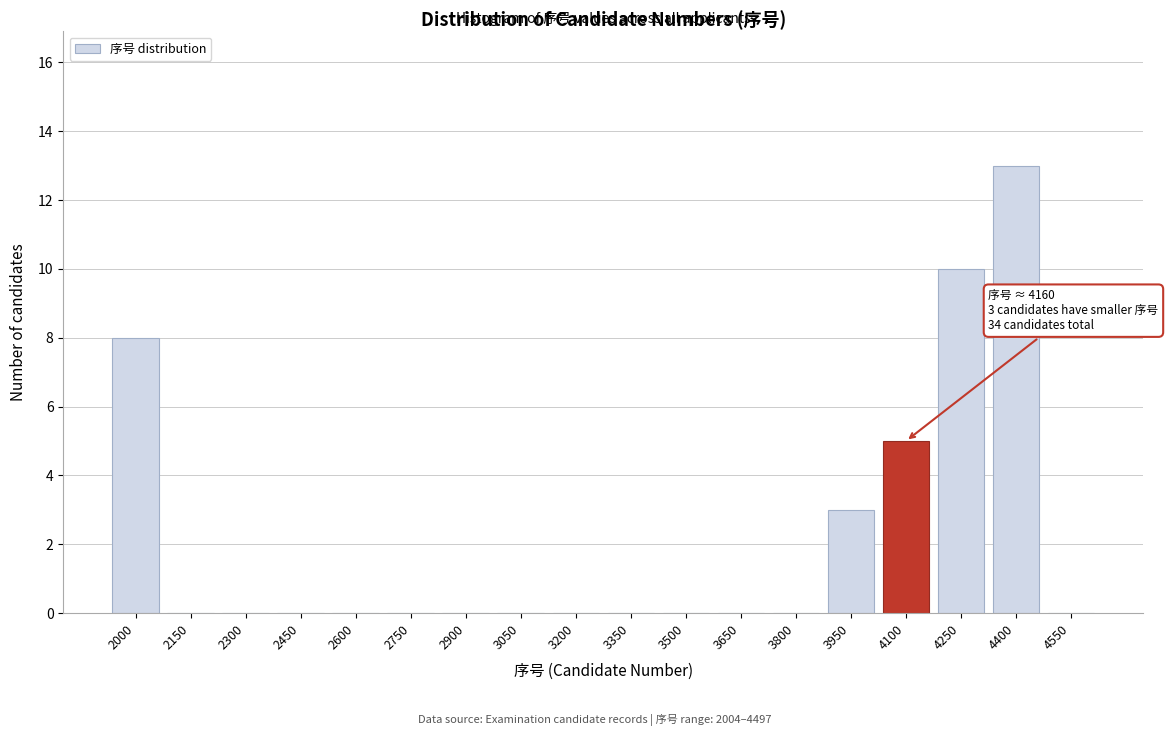

Reading right to left, transcribe all the data shown in this chart.

4550=0	4400=13	4250=10	4100=5	3950=3	3800=0	3650=0	3500=0	3350=0	3200=0	3050=0	2900=0	2750=0	2600=0	2450=0	2300=0	2150=0	2000=8